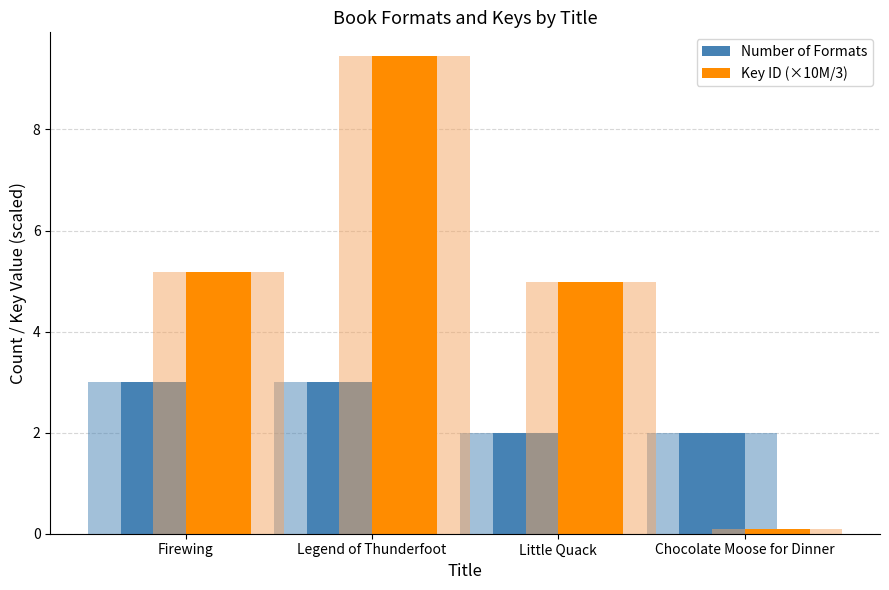

What is the minimum value for Key ID (×10M/3)?

0.1